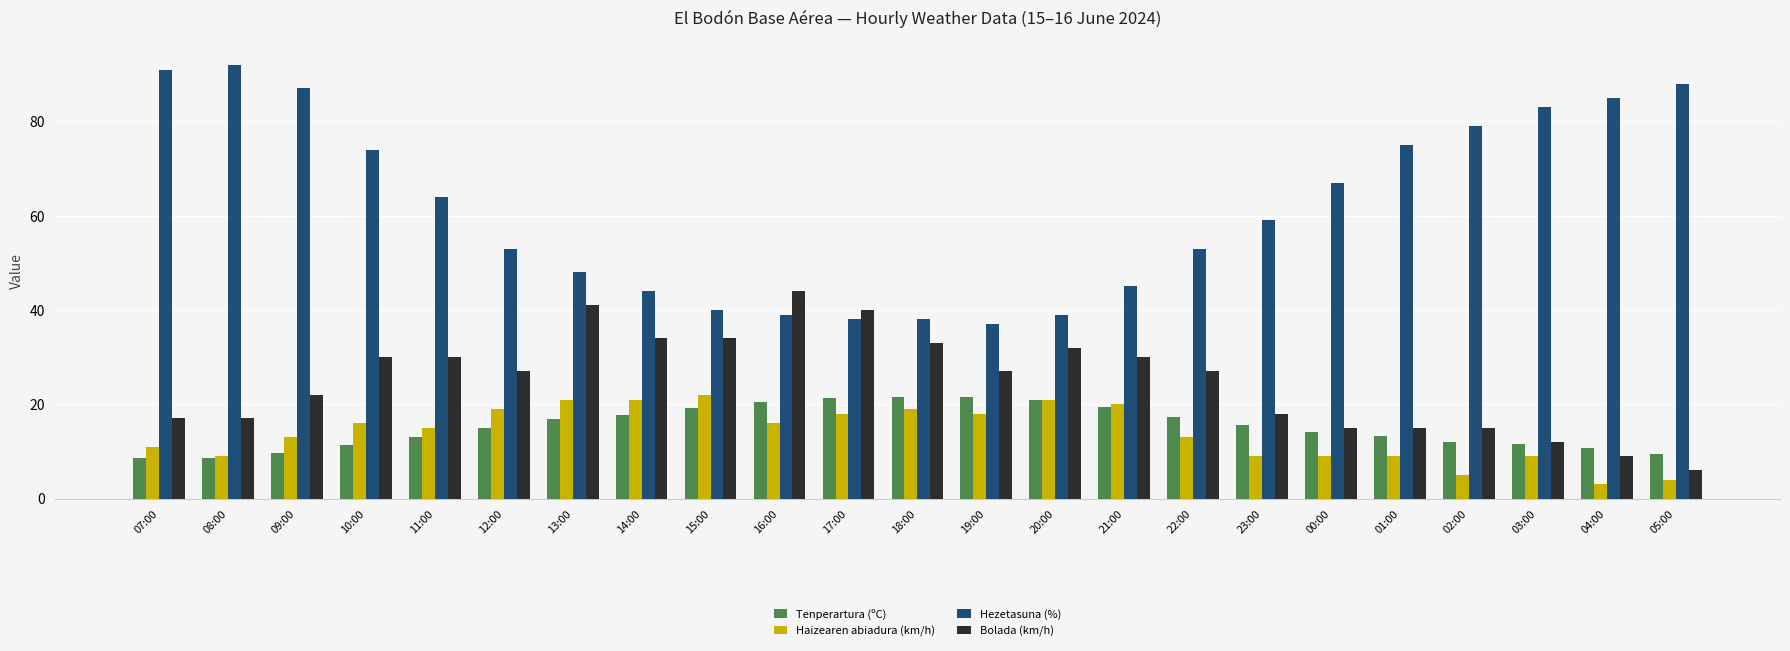

What is the difference between the highest and lowest values at 20:00?

18.2